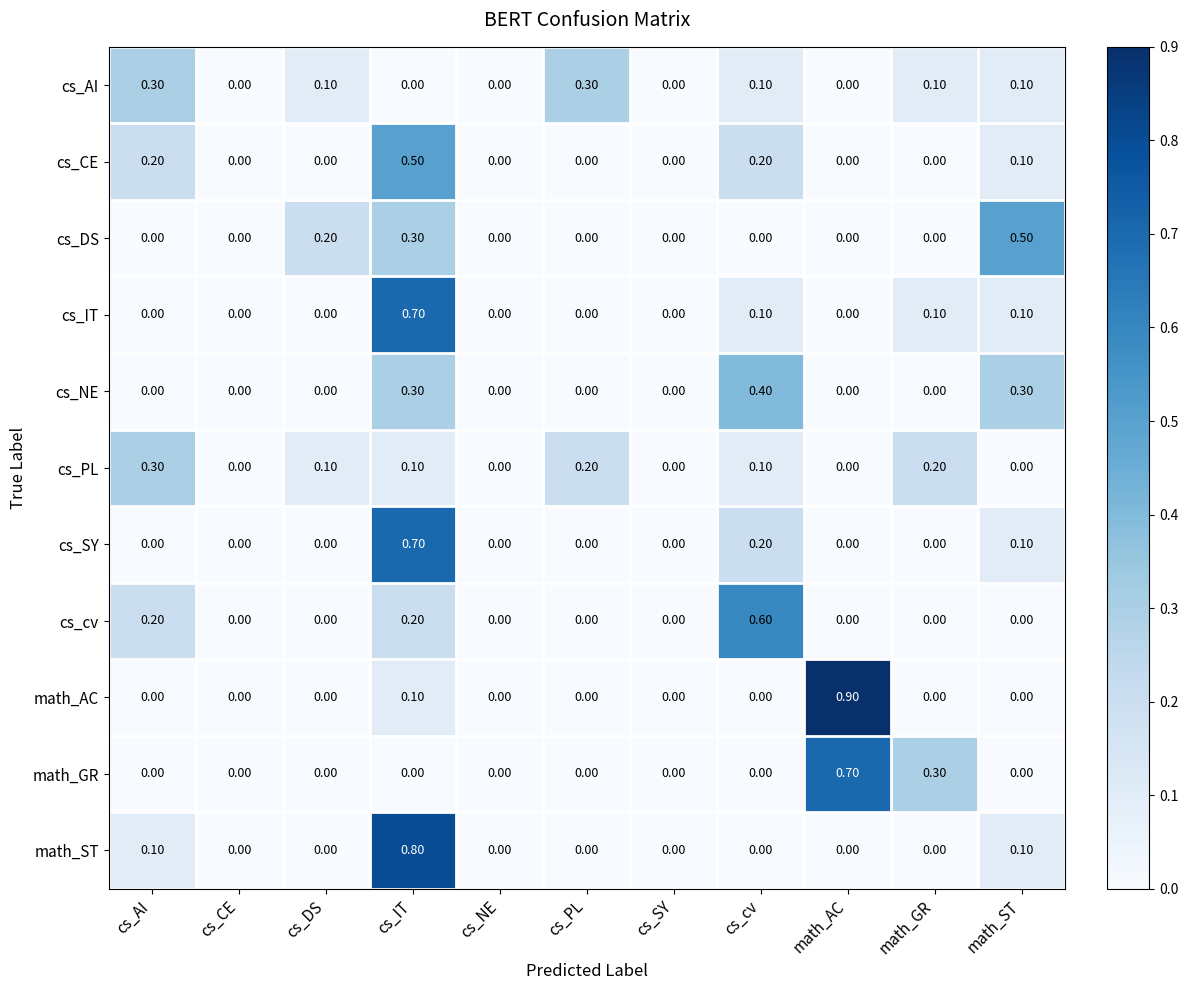

At which category does the chart reach its peak across all series?

math_AC